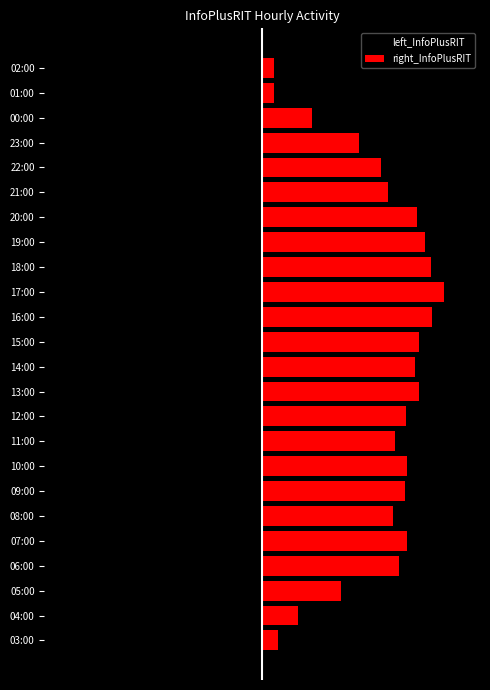

Rank the series by their maximum value, from highest to lowest.

right_InfoPlusRIT, left_InfoPlusRIT